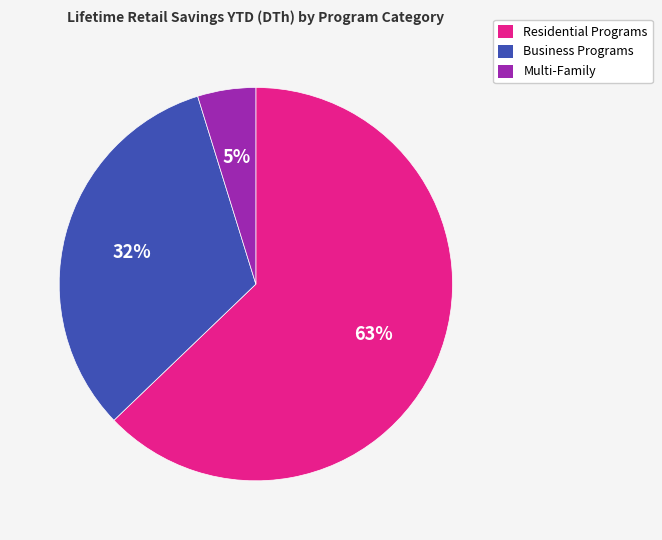

Is there a majority slice in this chart?

Yes